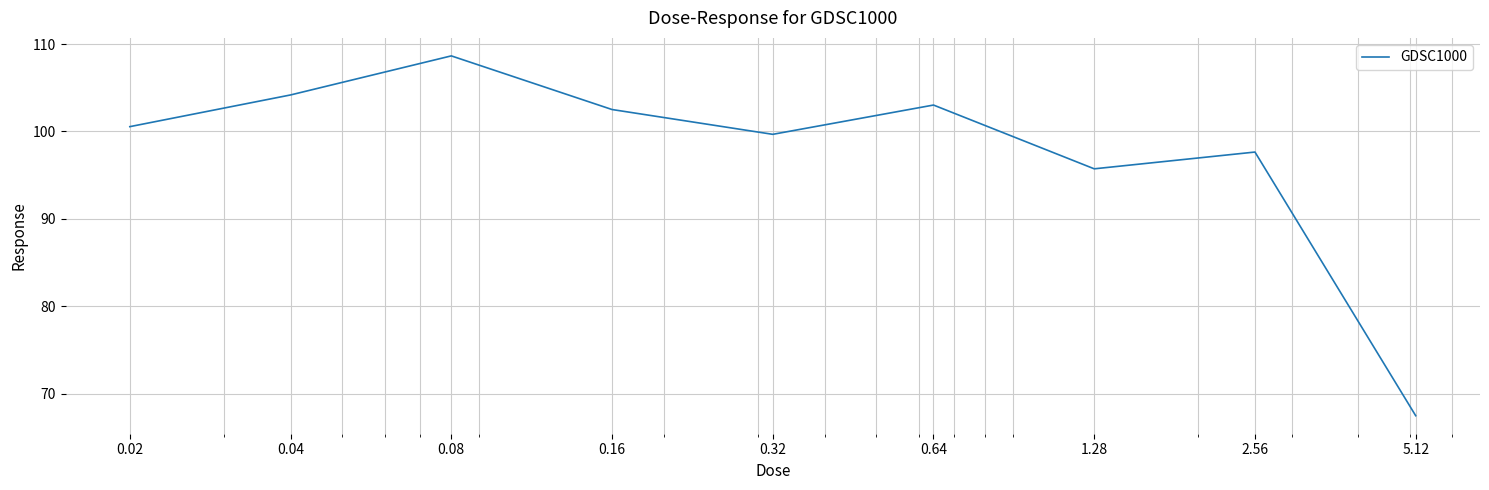

What is the difference between the maximum and minimum values?

41.2